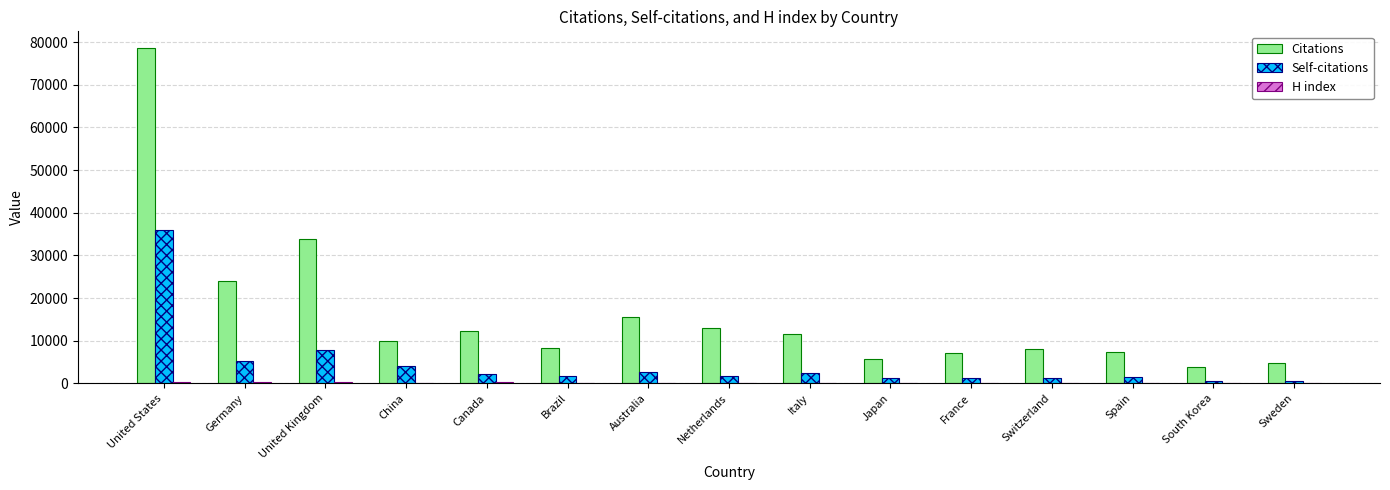

How many groups of bars are there?

15